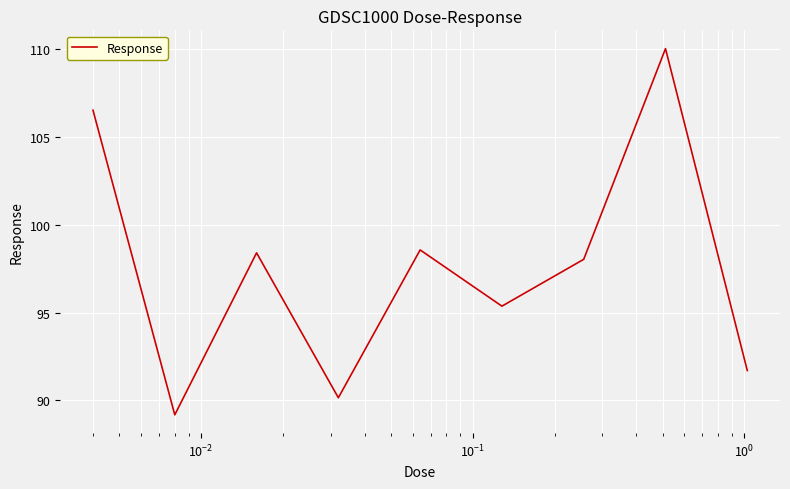

What is the minimum value shown in the chart?

89.2